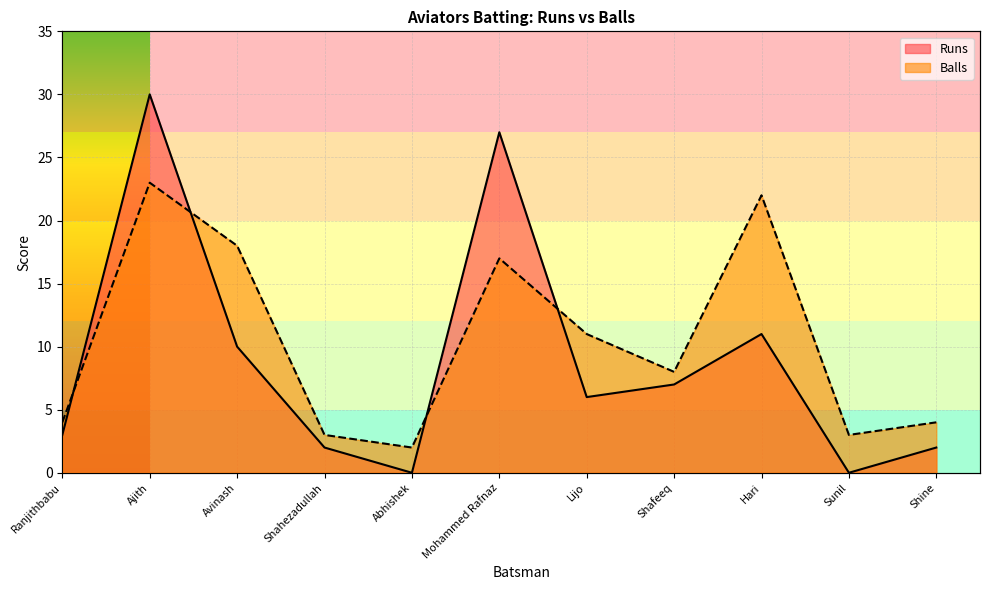

After their last crossing, which series has the higher values: Runs or Balls?

Balls